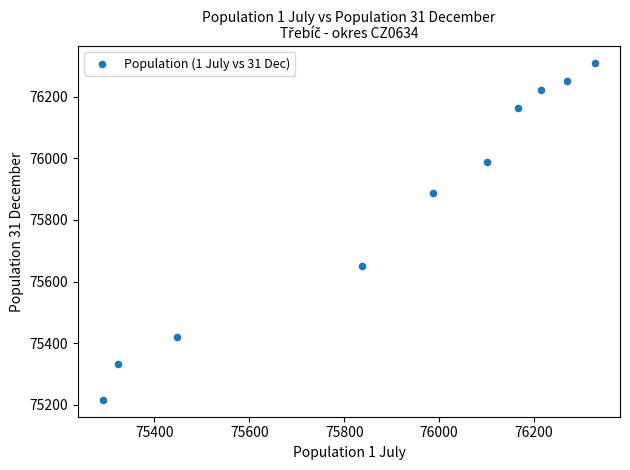

What Y value in the scatter plot is closest to 75762?

75651